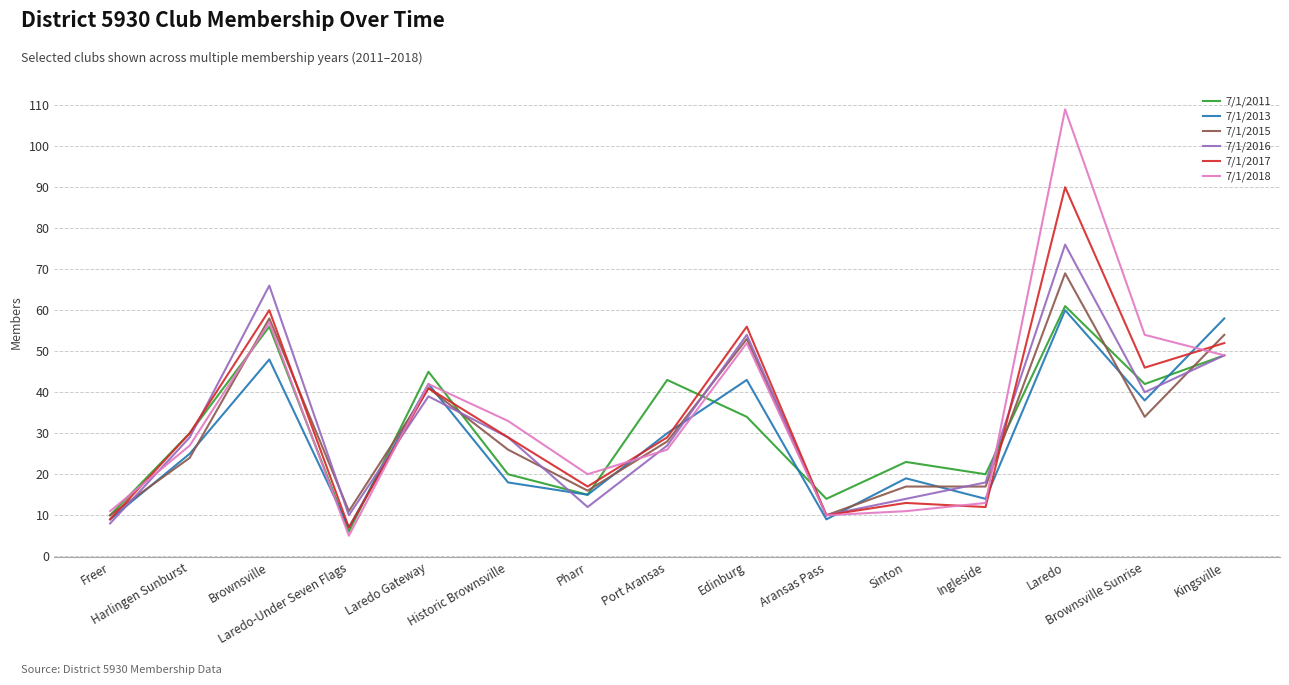

Which series has the largest total across all categories?

7/1/2018